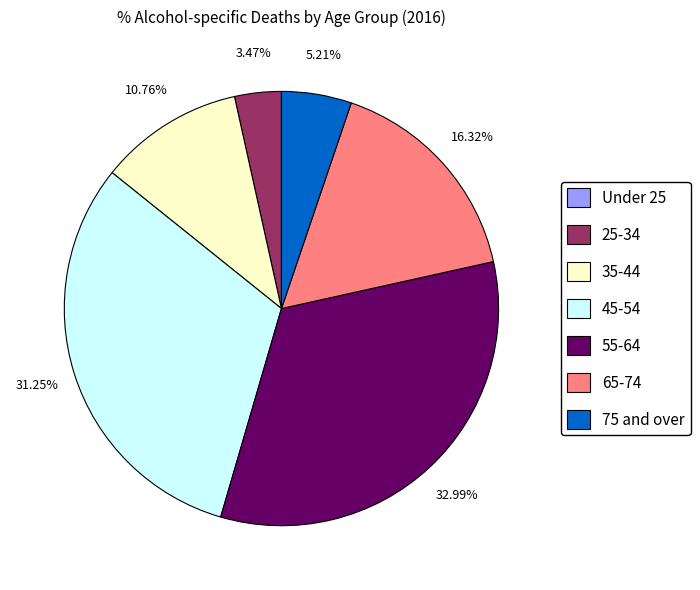

Does any single category account for the majority?

No